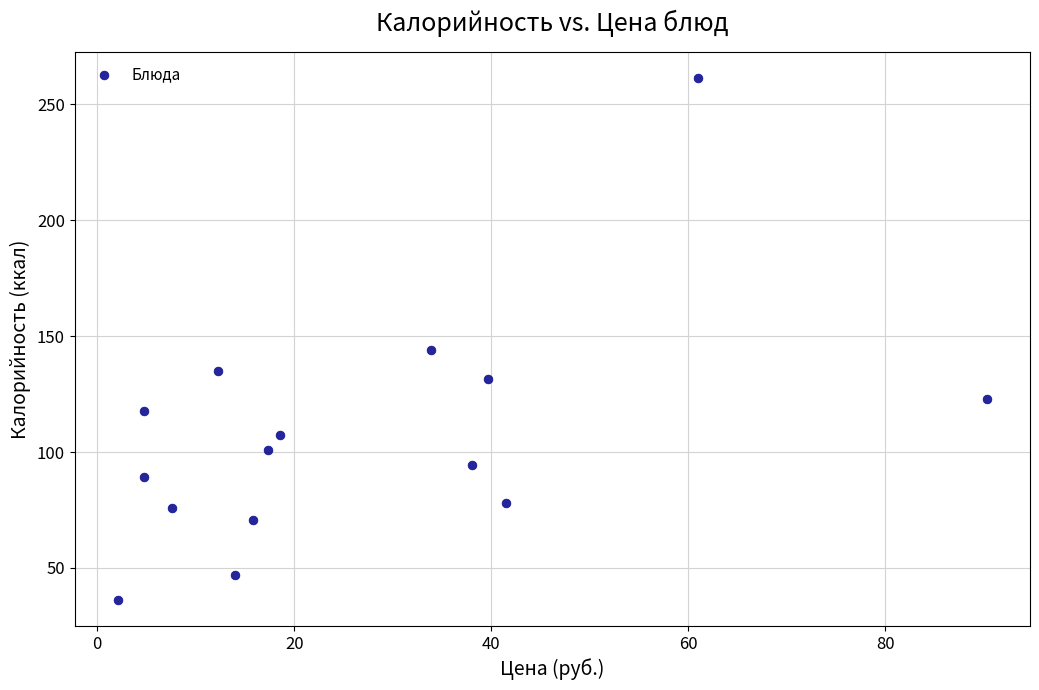

What is the range of Y values (max minus min)?

224.9